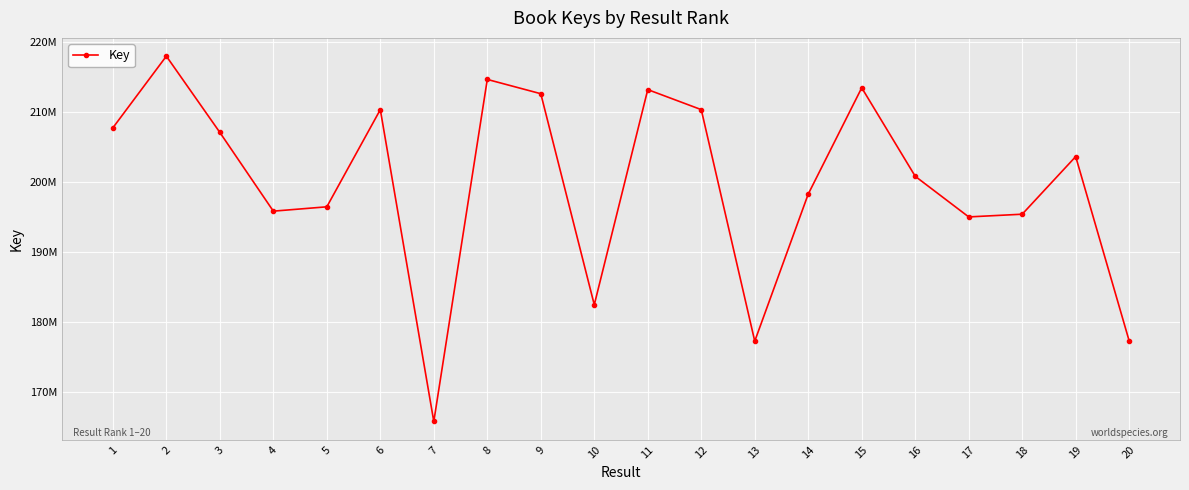

What is the difference between the values at 13 and 10?

5201665